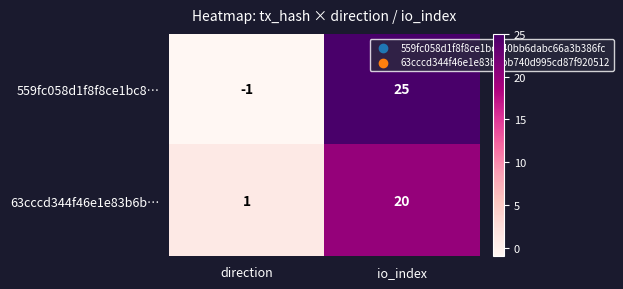

What is the highest value of the 559fc058d1f8f8ce1bc8… series?

25